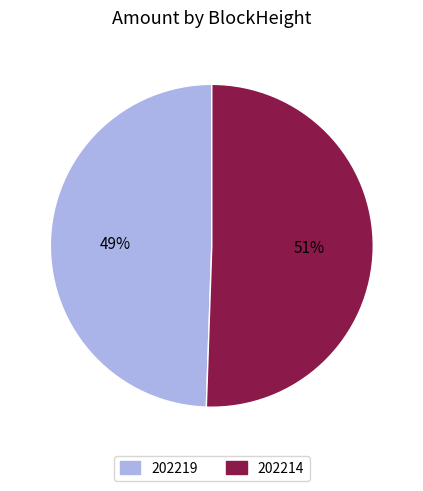

To the nearest percent, what portion does 202214 represent?

51%